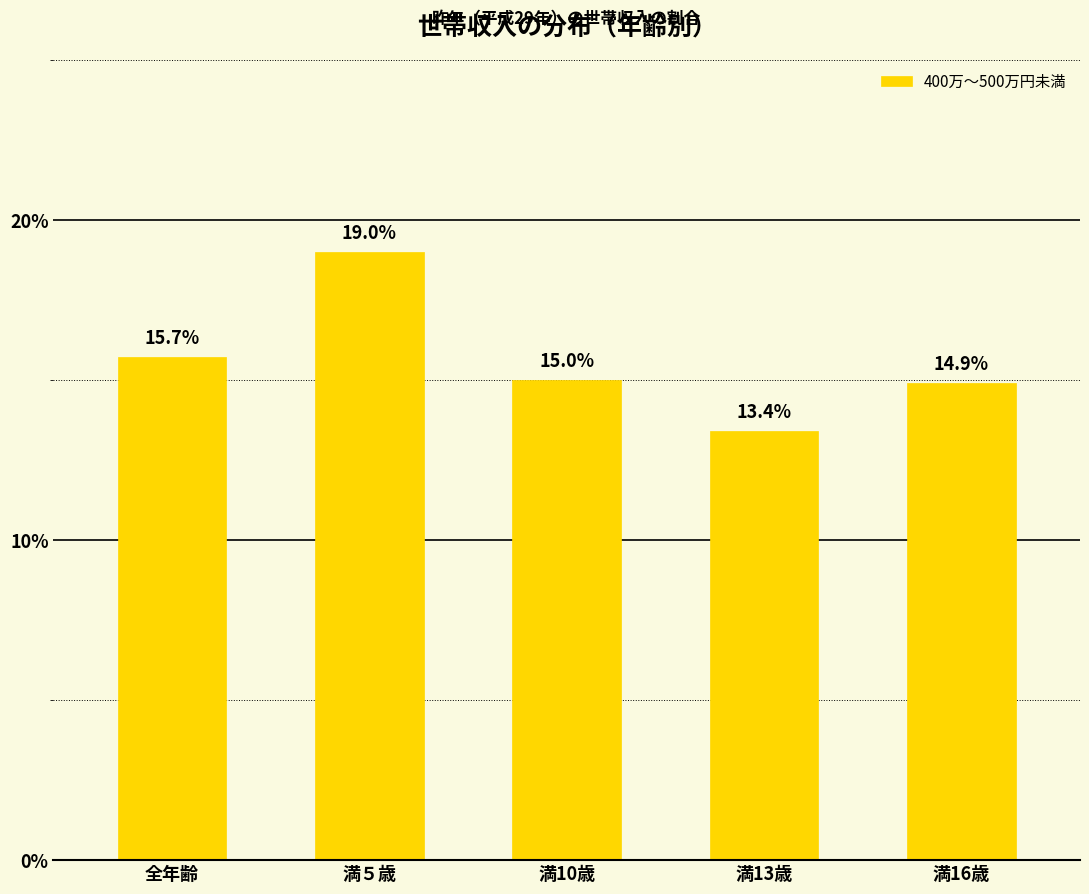

Read the value at 満13歳.

13.4